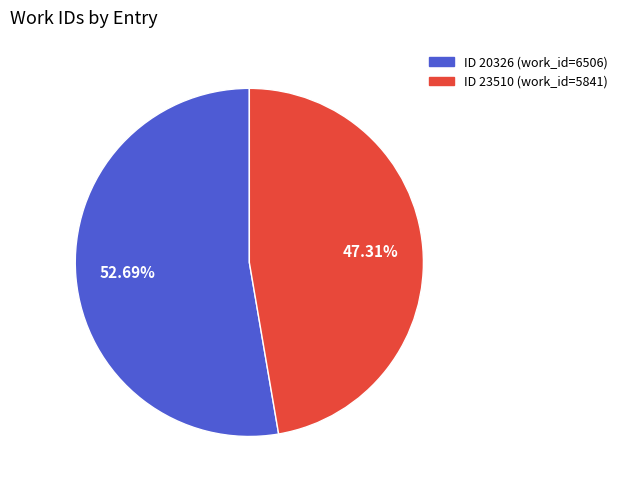

Does any single category account for the majority?

Yes